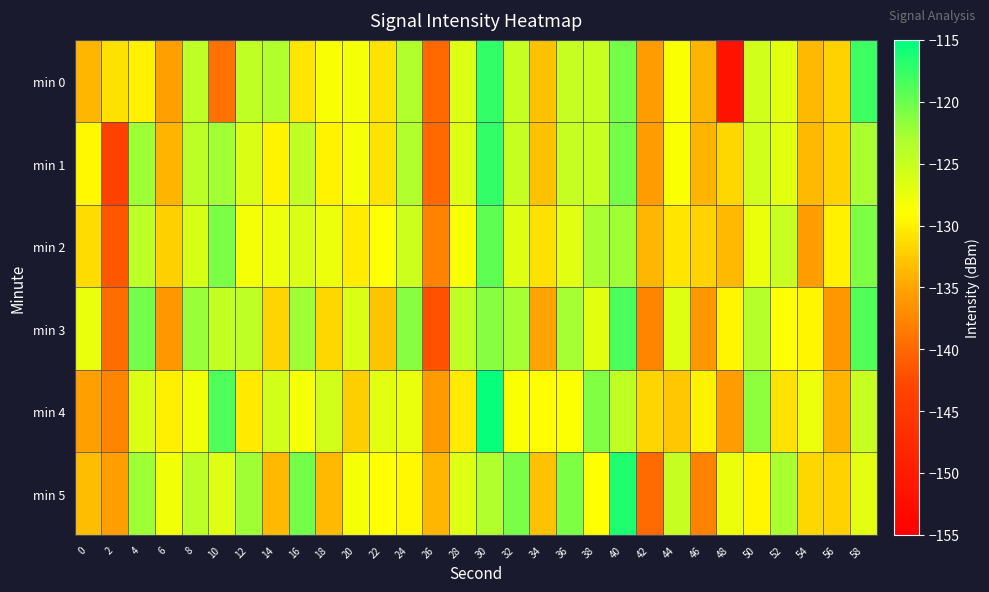

Rank the series at 20 from highest to lowest value.

min 3, min 0, min 1, min 5, min 2, min 4